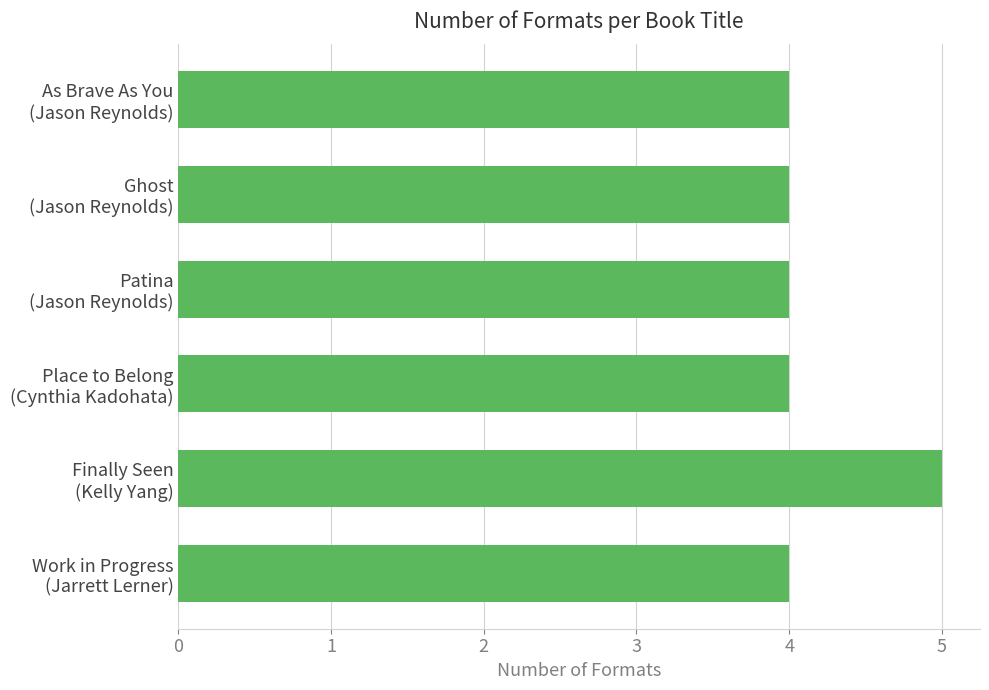

Count the number of data series in this chart.

1